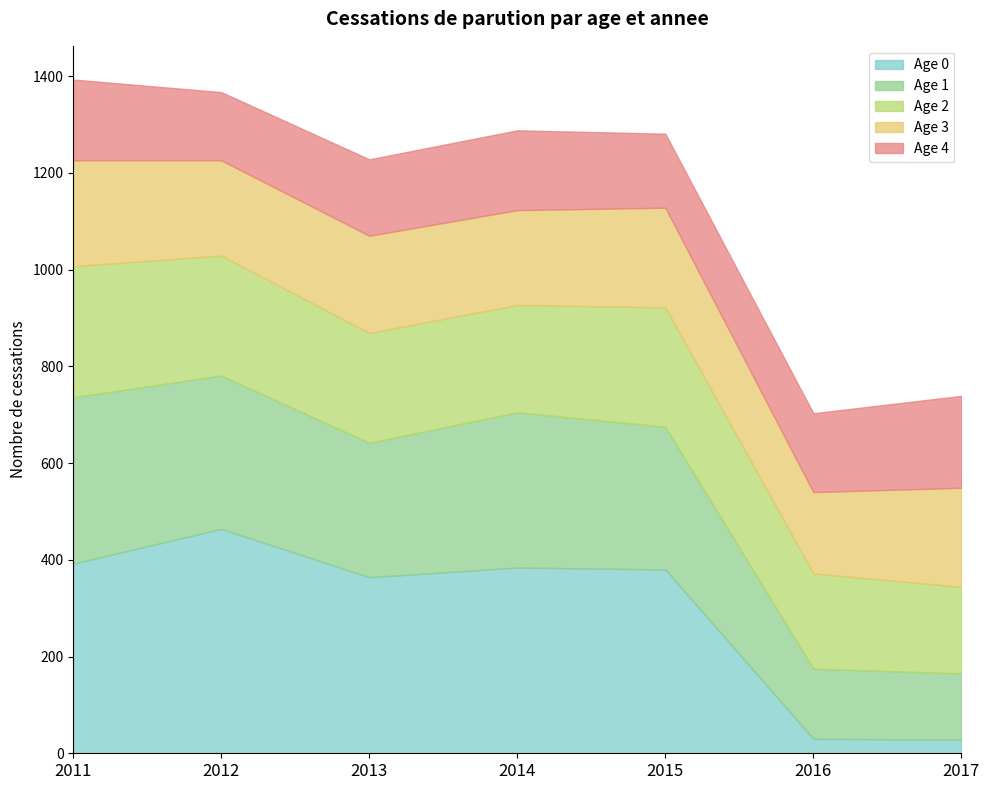

What is the difference between the Age 1 values at 2015 and 2011?

49